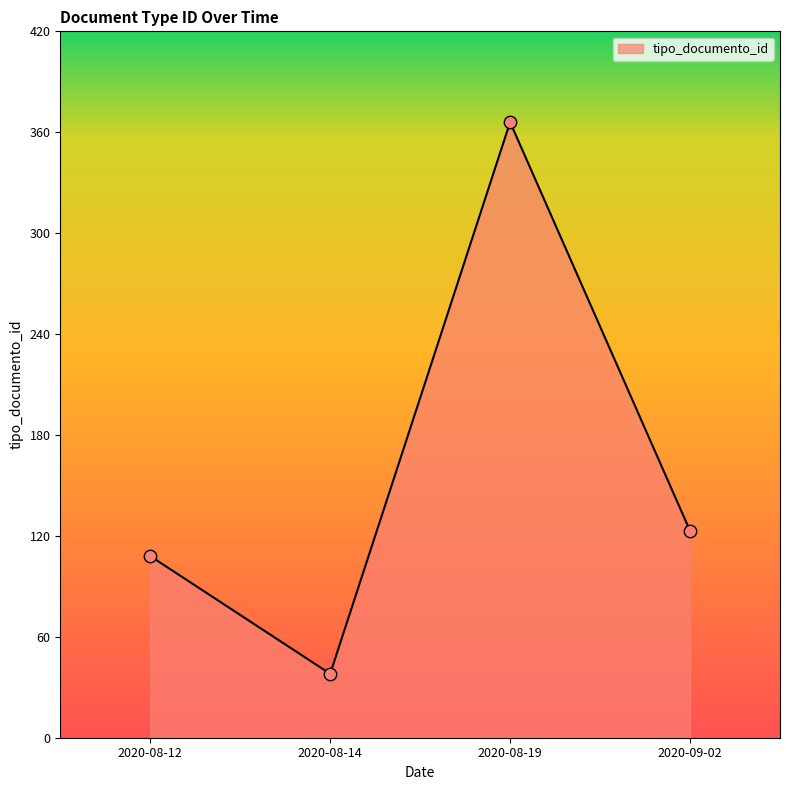

What is the change in value from 2020-08-14 to 2020-09-02?

+85